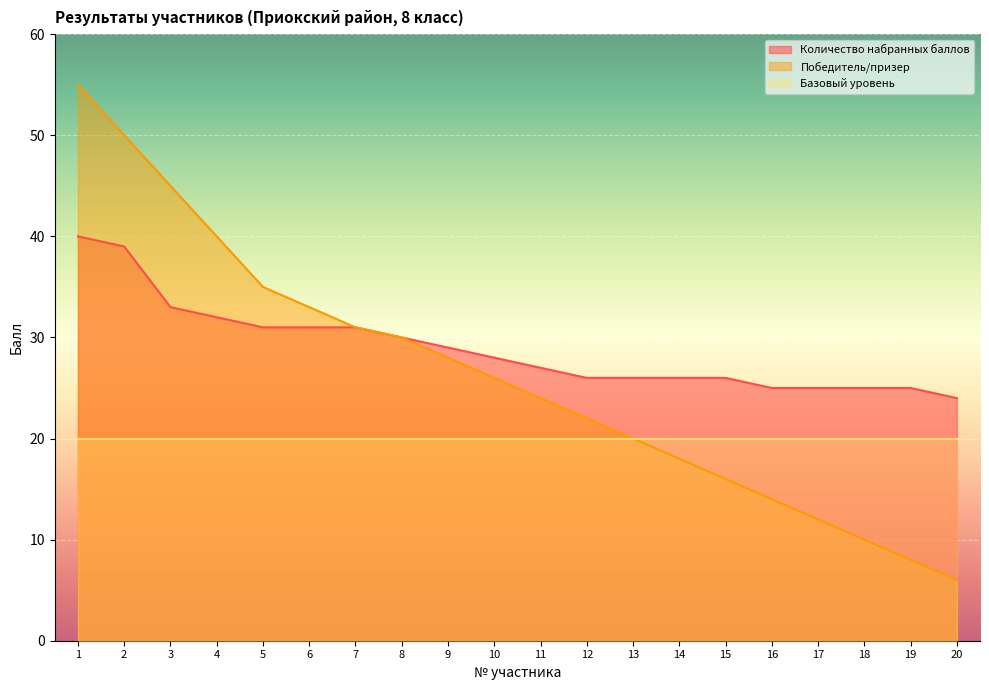

Is it true that Количество набранных баллов equals 26 at 15?

True